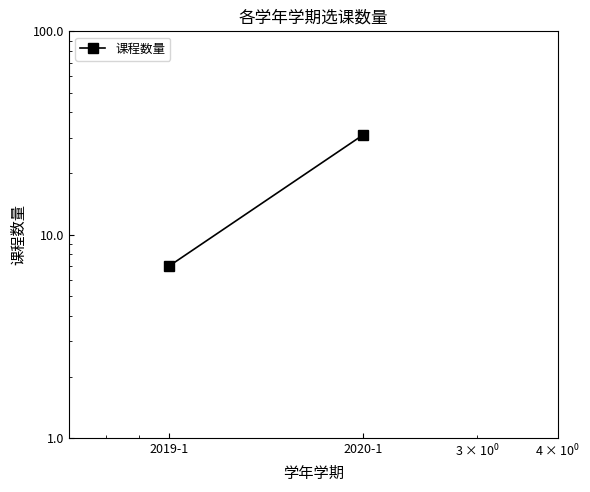

Which label corresponds to the smallest value in the chart?

2019-1